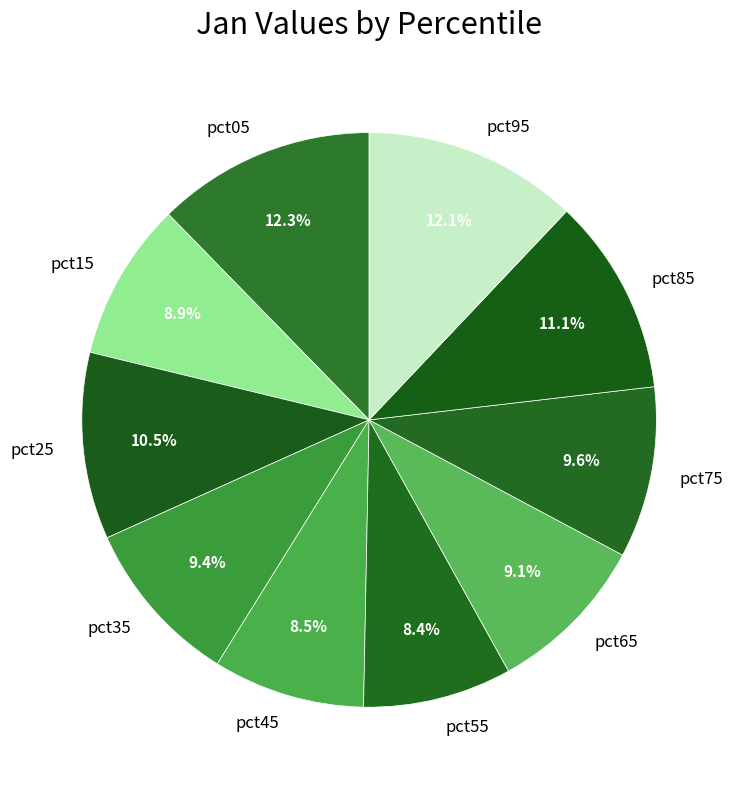

To the nearest percent, what is the difference between the largest and smallest slice percentages?

4%